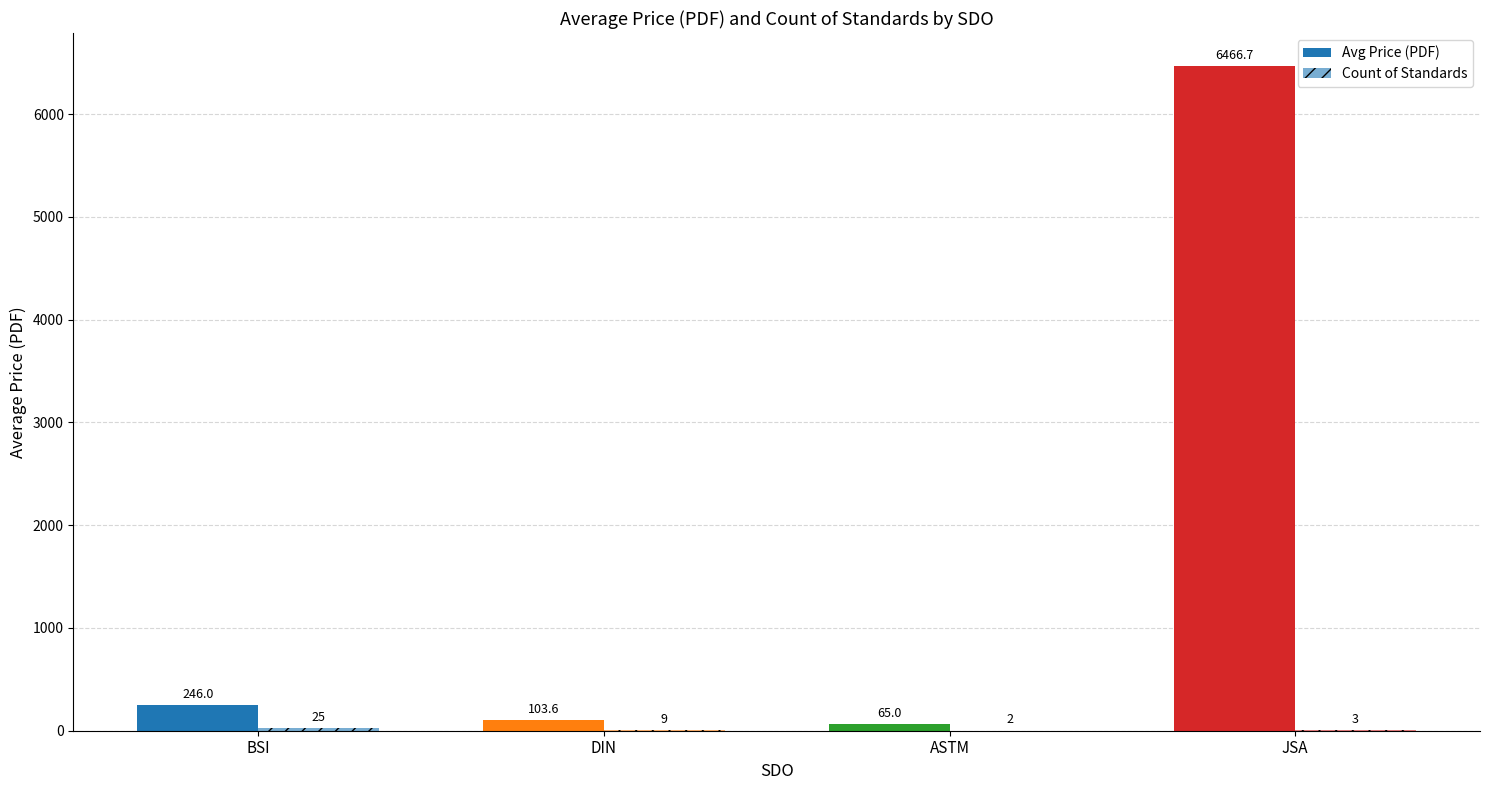

How many distinct data groups are displayed?

2